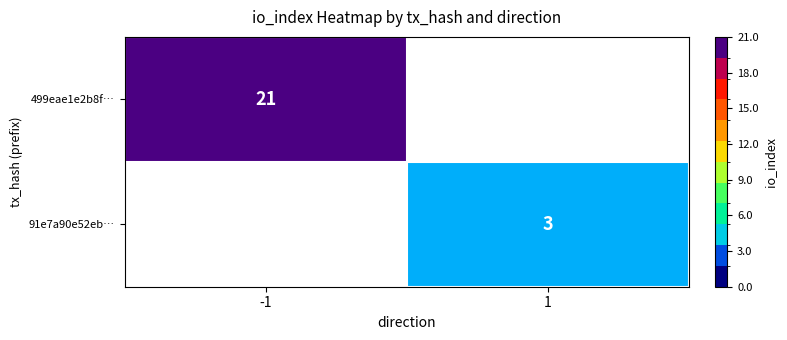

The value of 499eae1e2b8f… at -1 is 21. True or false?

True